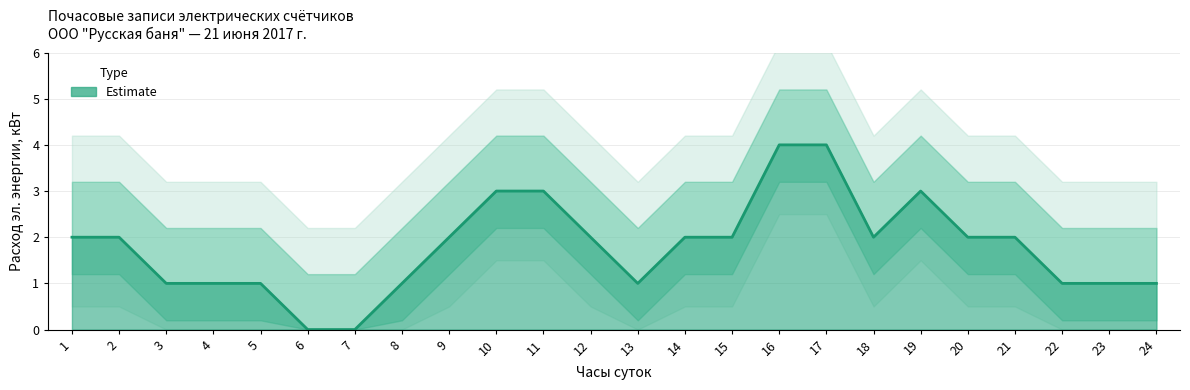

Reading left to right, what are all the values shown in this chart?

2	2	1	1	1	0	0	1	2	3	3	2	1	2	2	4	4	2	3	2	2	1	1	1